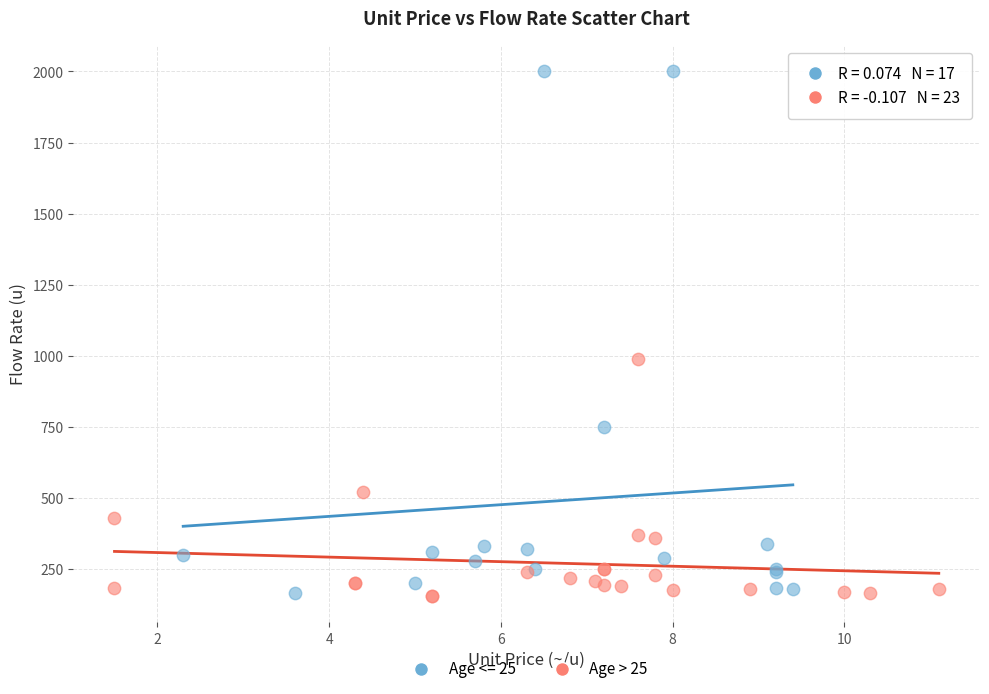

Which series has the largest Y range (max minus min)?

Age <= 25